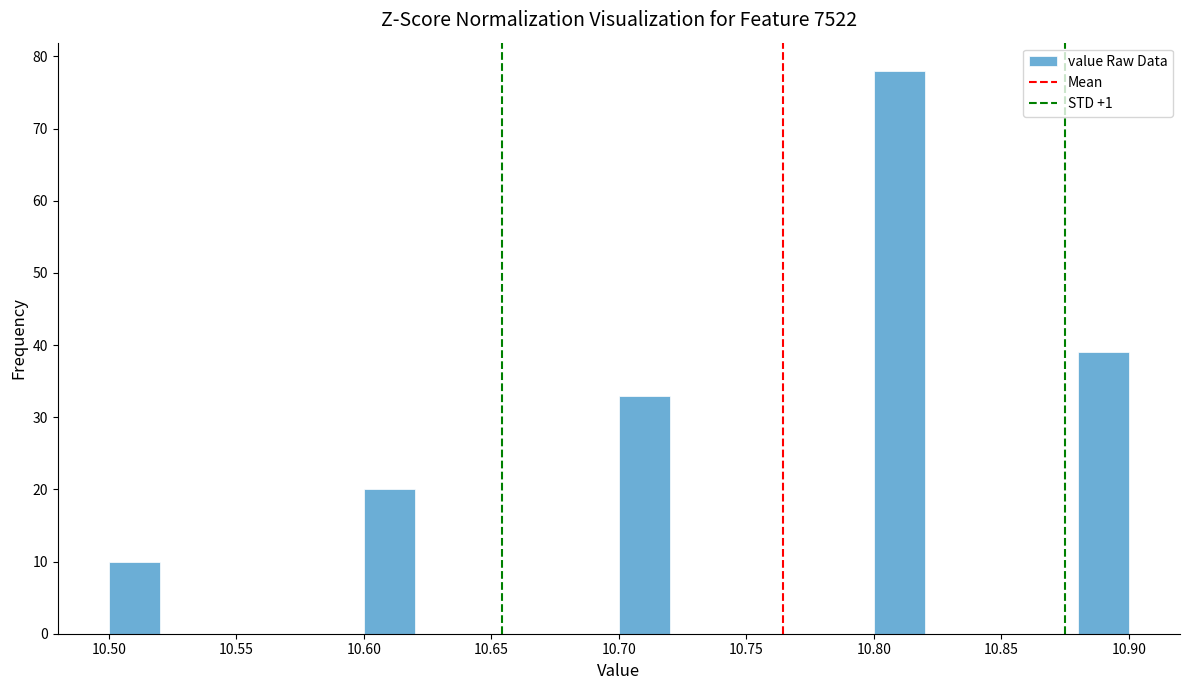

Which range on the x-axis has the tallest bar?

10.80 to 10.82